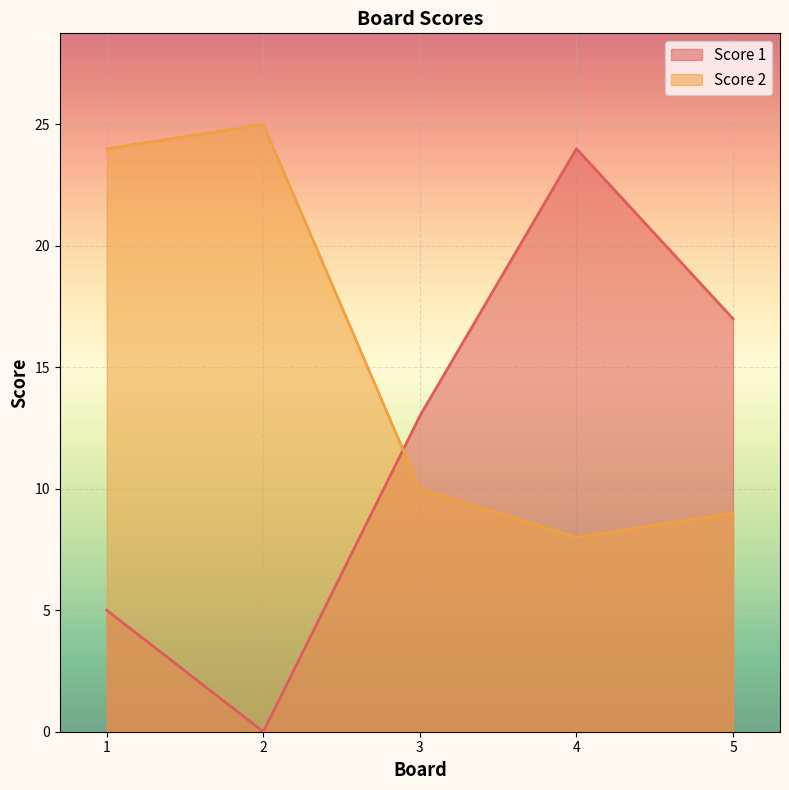

Rank the categories by Score 2 value from lowest to highest.

4, 5, 3, 1, 2